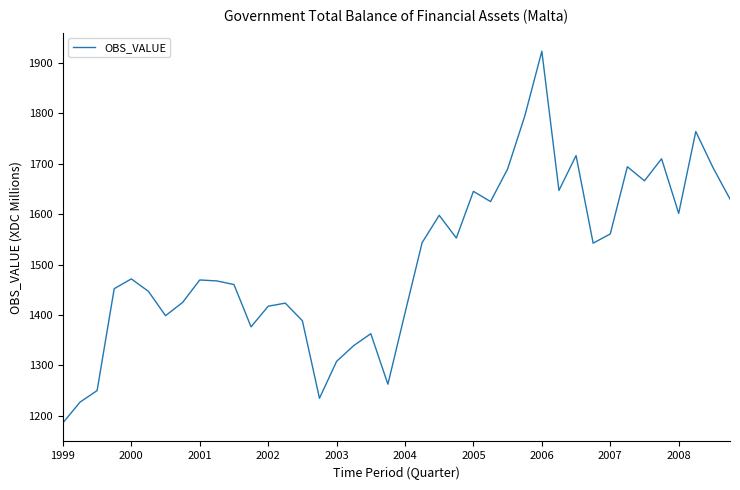

What is the greatest value displayed?

1922.6